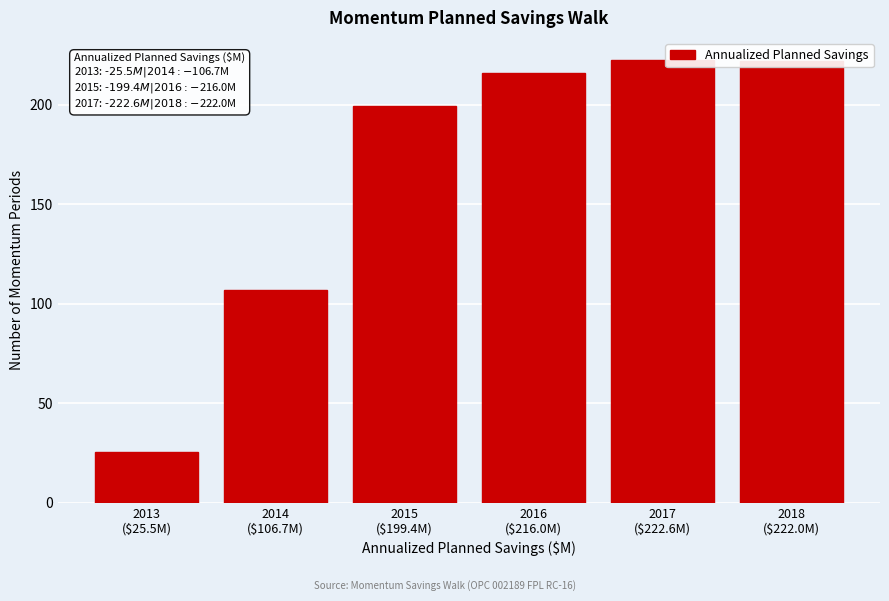

What is the minimum value shown in the chart?

25.5